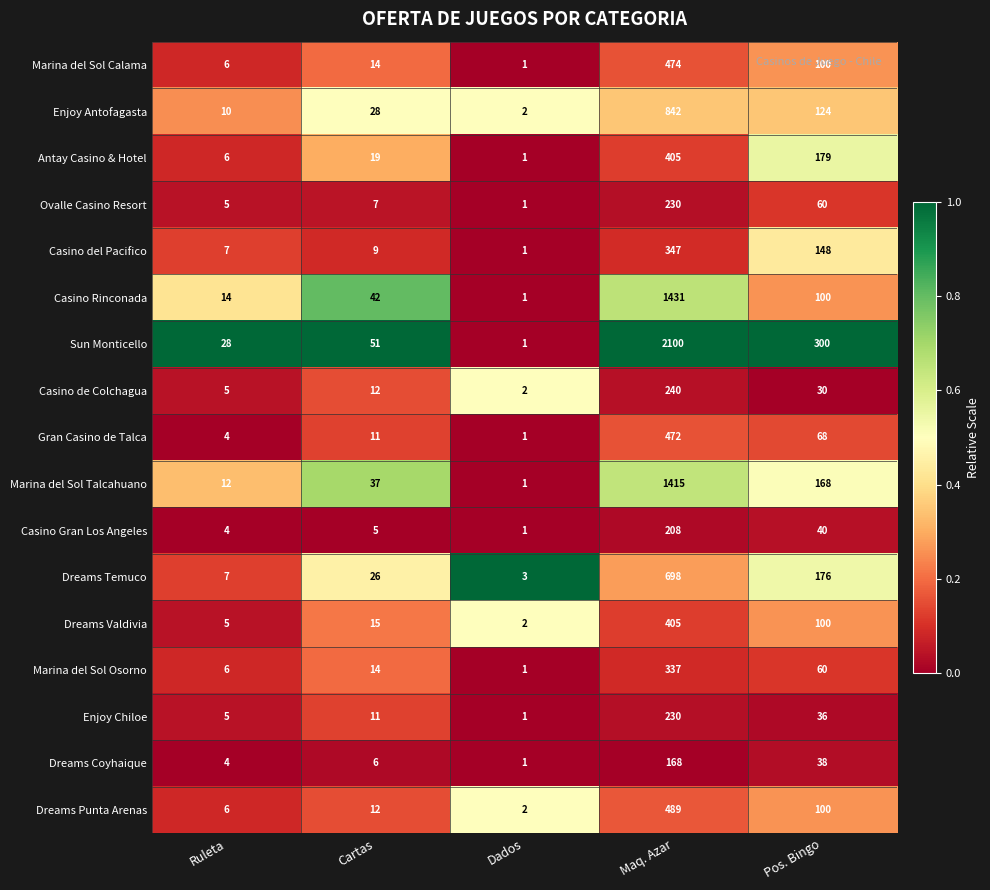

At which label does Antay Casino & Hotel reach its minimum?

Dados